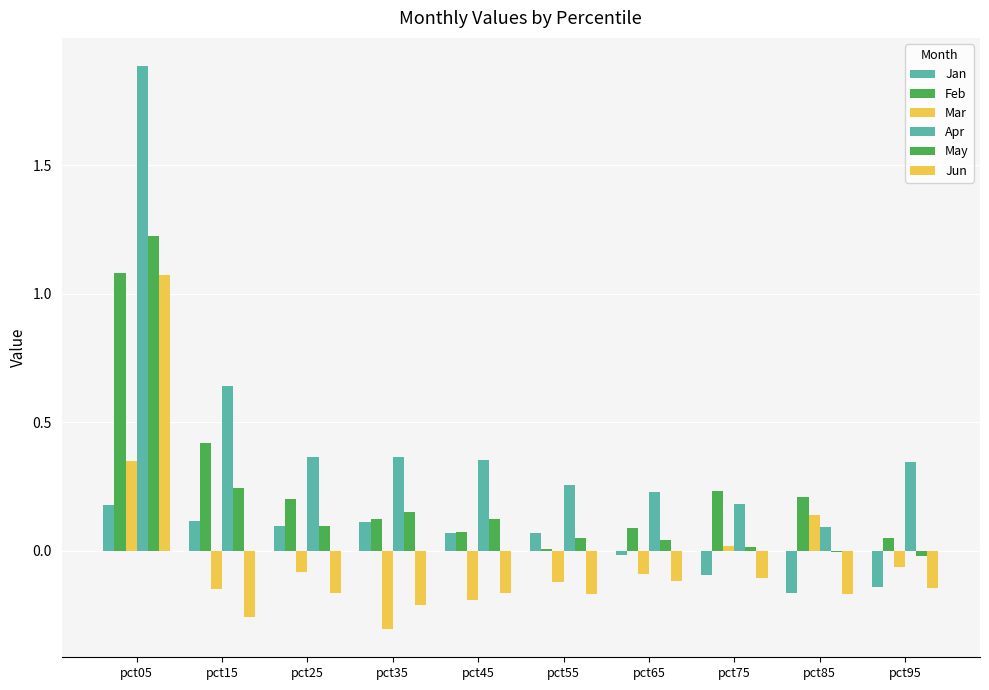

What is the value of the Feb bar at the 5th from the left?

0.1